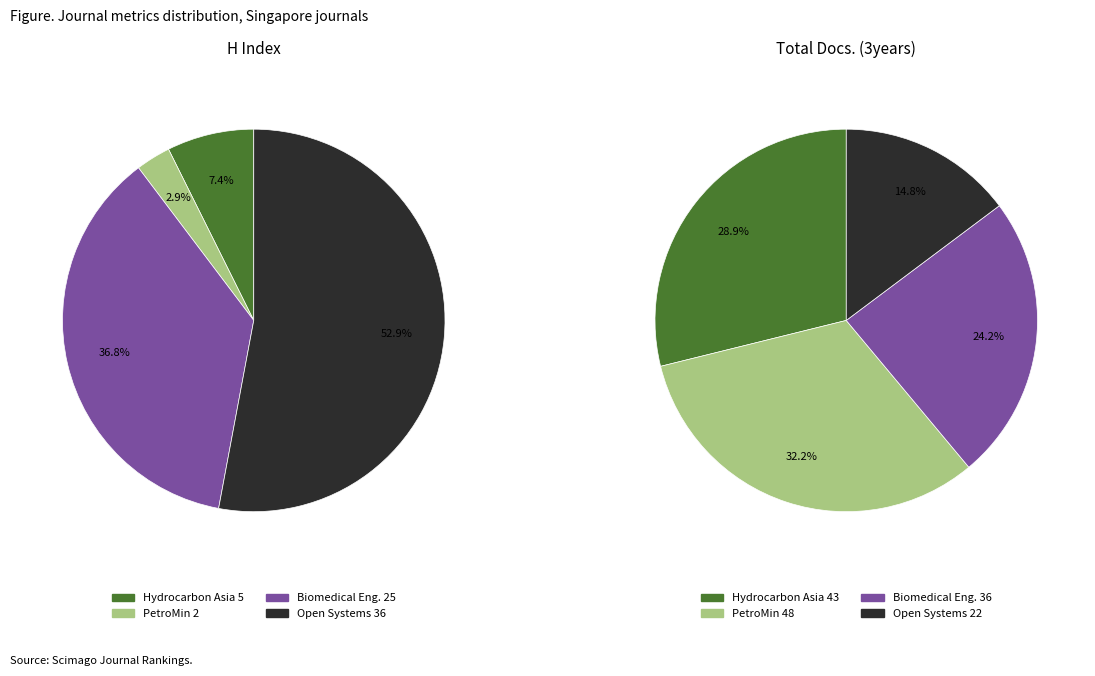

The Biomedical Engineering - Applications slice represents 37% of the pie. True or false?

True